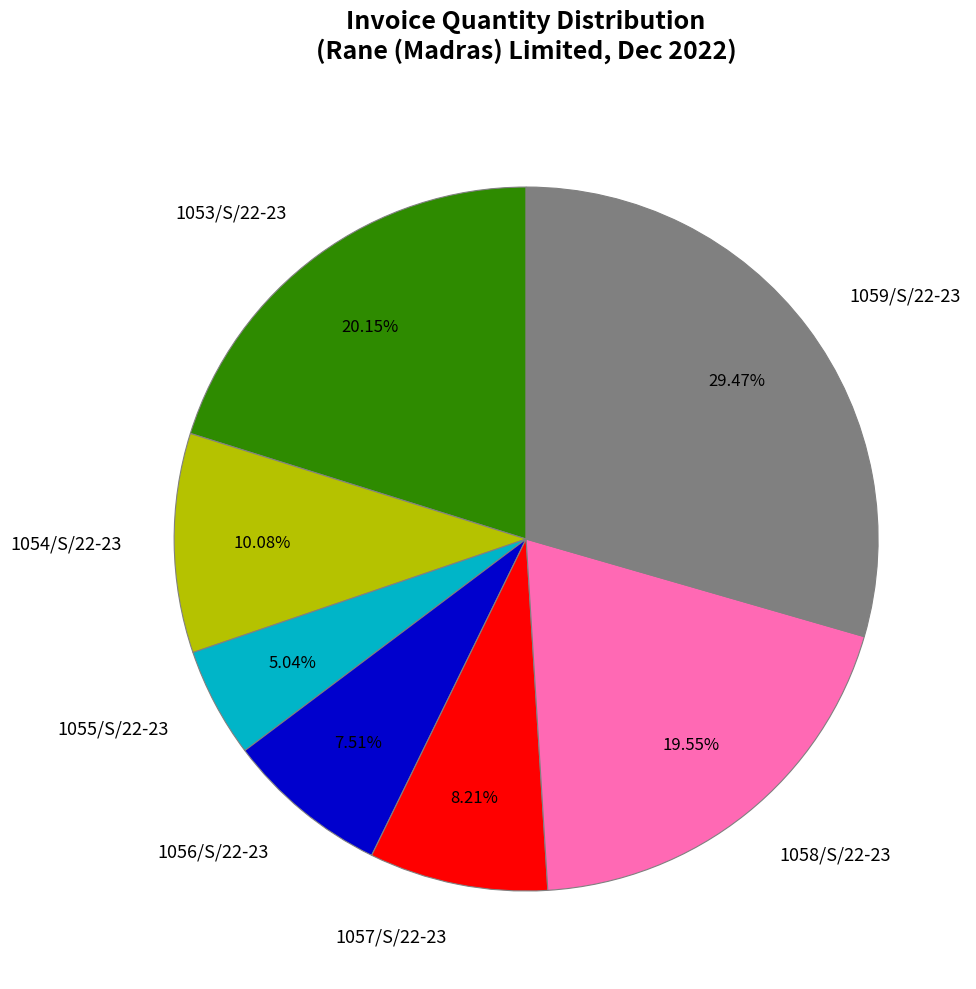

Which category has the smallest portion of the pie?

1055/S/22-23